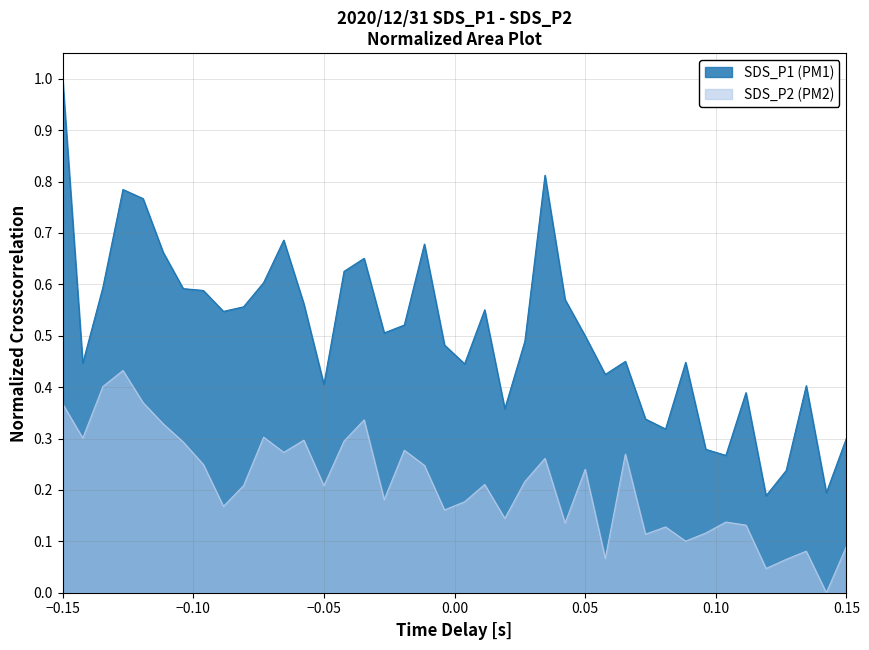

True or false: SDS_P2 (PM2) and SDS_P1 (PM1) cross at least once.

False